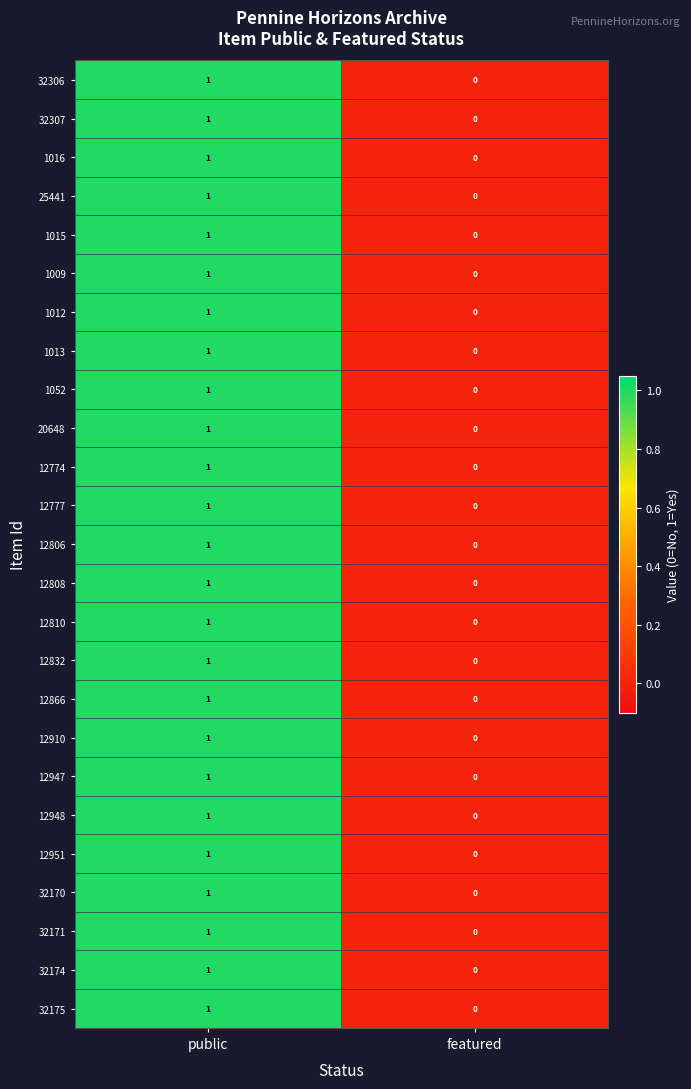

How many data points does each series have?

2